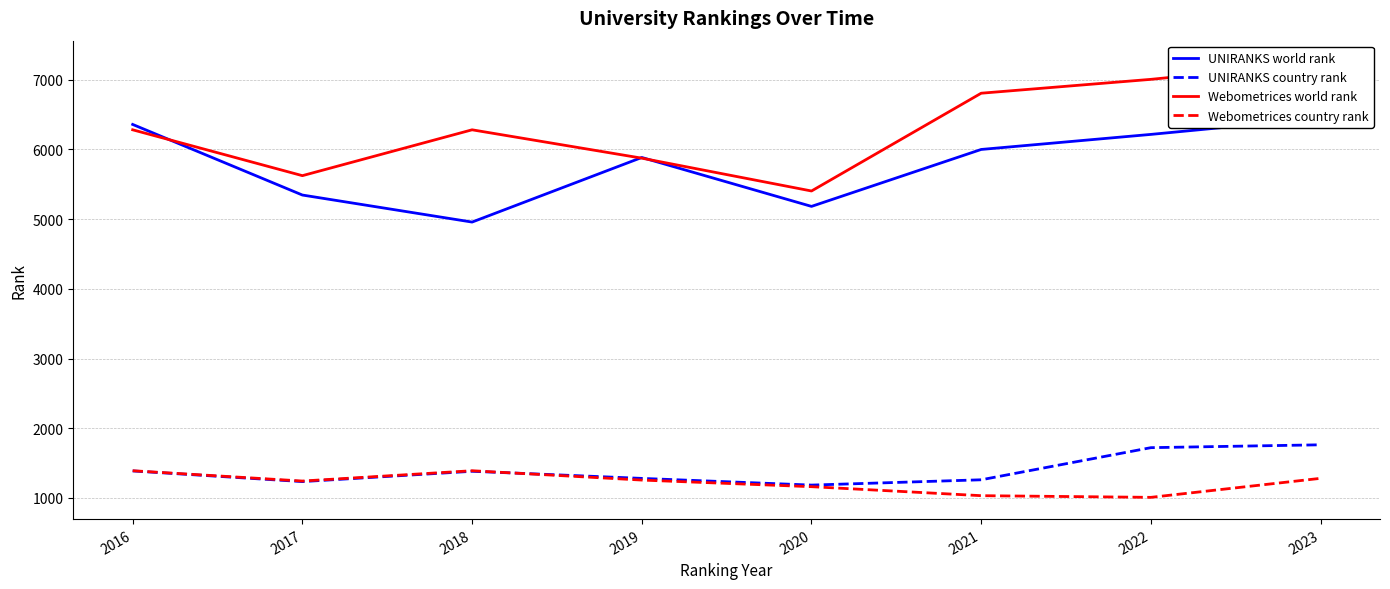

What is the value of the Webometrices world rank point at the 7th from the left?

7006